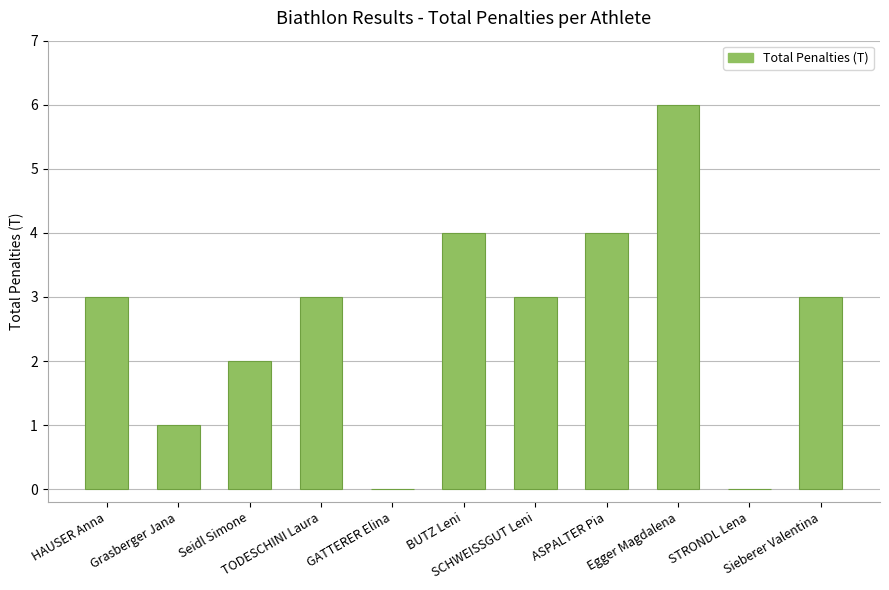

What is the sum of all values?

29